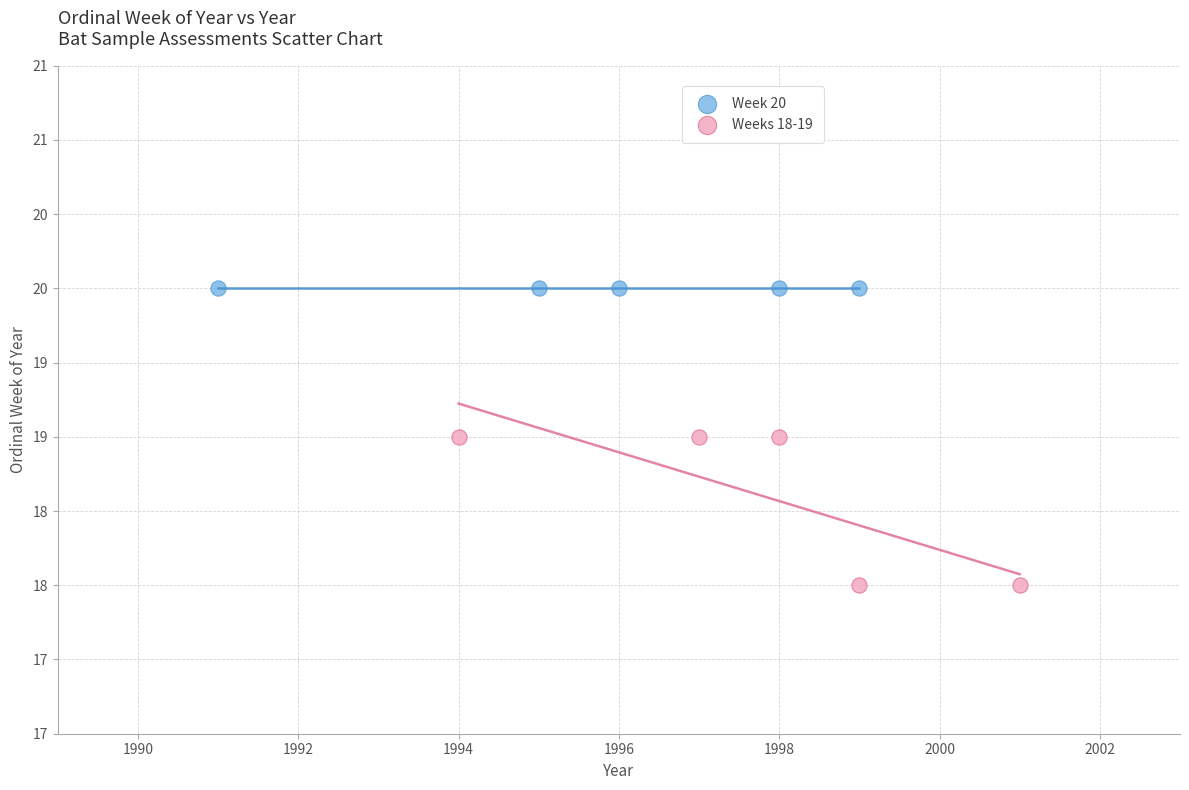

Which series contains the lowest Y value?

Weeks 18-19